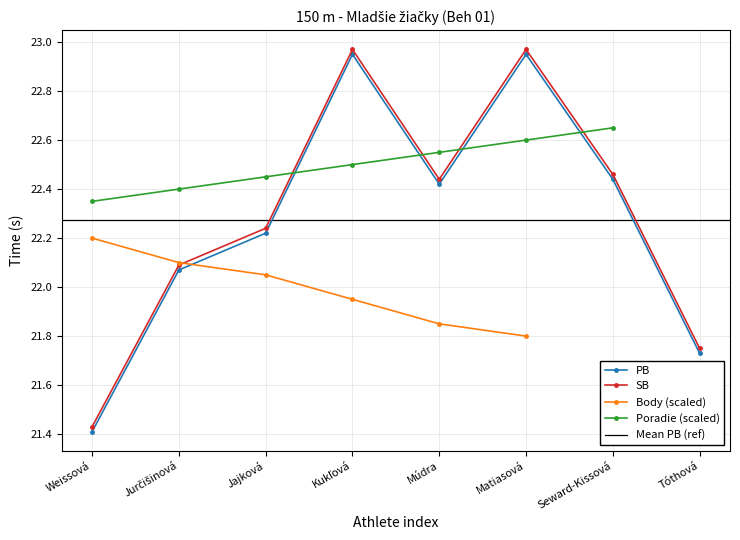

True or false: SB and PB intersect in this chart.

False